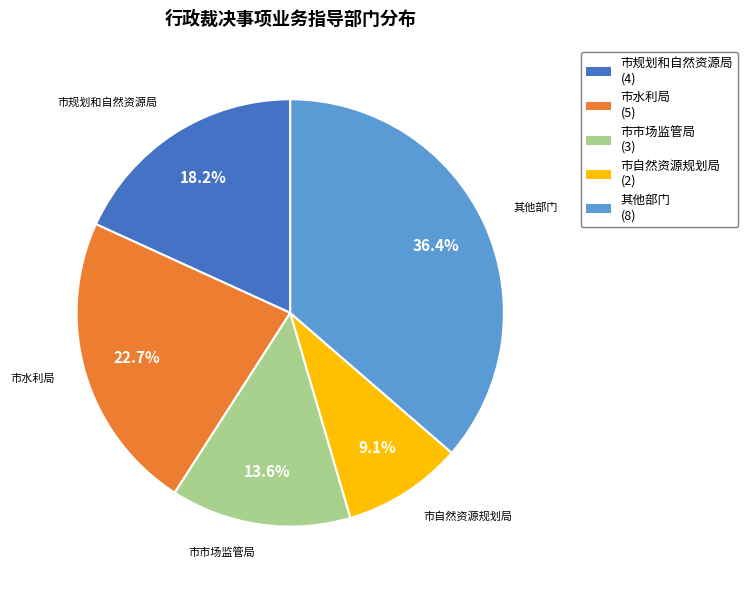

Is there any slice that represents more than half of the pie?

No